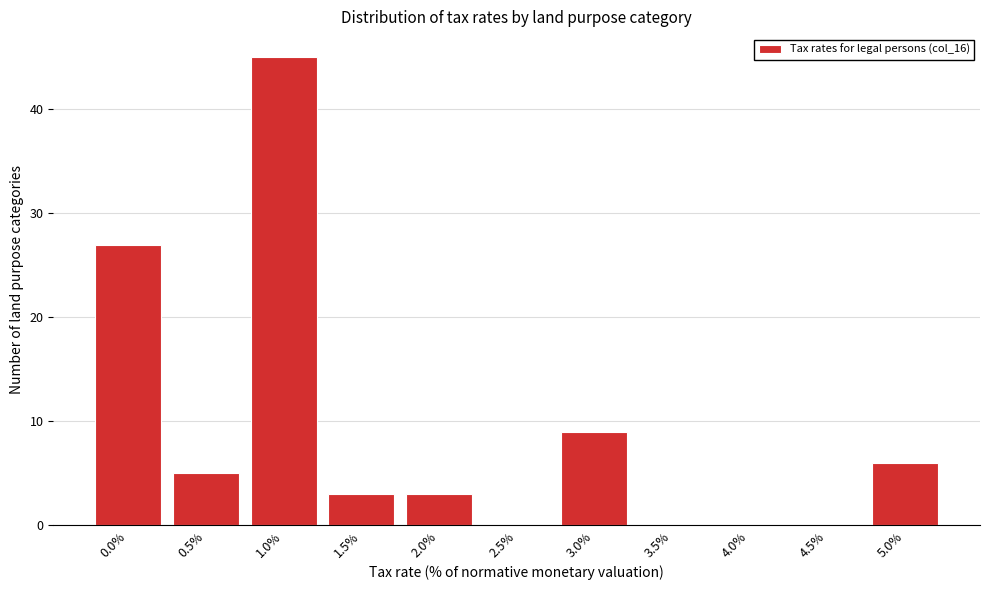

Reading left to right, list all the values displayed in this chart.

0.0%=27	0.5%=5	1.0%=45	1.5%=3	2.0%=3	2.5%=0	3.0%=9	3.5%=0	4.0%=0	4.5%=0	5.0%=6